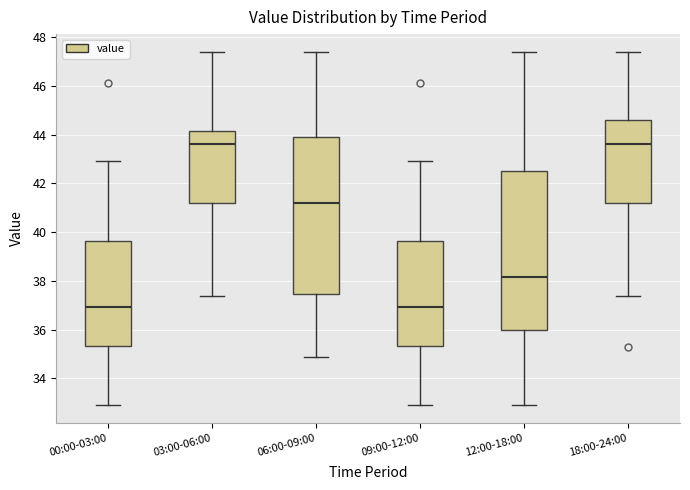

Reading left to right, read every box against the y-axis: the position of its median line, the range the box covers, and the ends of its whiskers. The values are not printed on the chart, so give them approximately, as read against the axis.

00:00-03:00: median 37.0, box 35.4 to 39.6, whiskers 33.0 to 43.0
03:00-06:00: median 43.6, box 41.2 to 44.2, whiskers 37.4 to 47.4
06:00-09:00: median 41.2, box 37.4 to 44.0, whiskers 34.8 to 47.4
09:00-12:00: median 37.0, box 35.4 to 39.6, whiskers 33.0 to 43.0
12:00-18:00: median 38.2, box 36.0 to 42.6, whiskers 33.0 to 47.4
18:00-24:00: median 43.6, box 41.2 to 44.6, whiskers 37.4 to 47.4